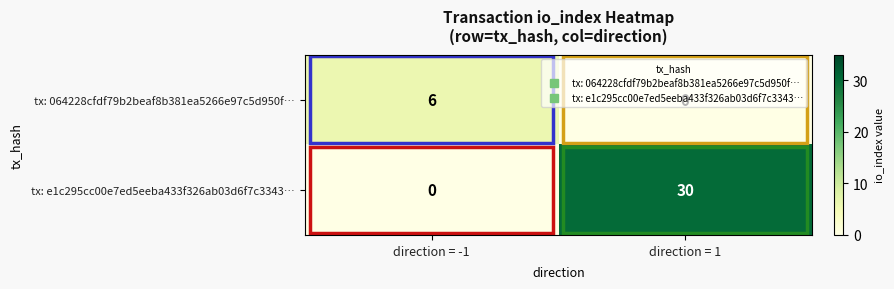

Which series has the largest range (max minus min)?

tx: e1c295cc00e7ed5eeba433f326ab03d6f7c3343…